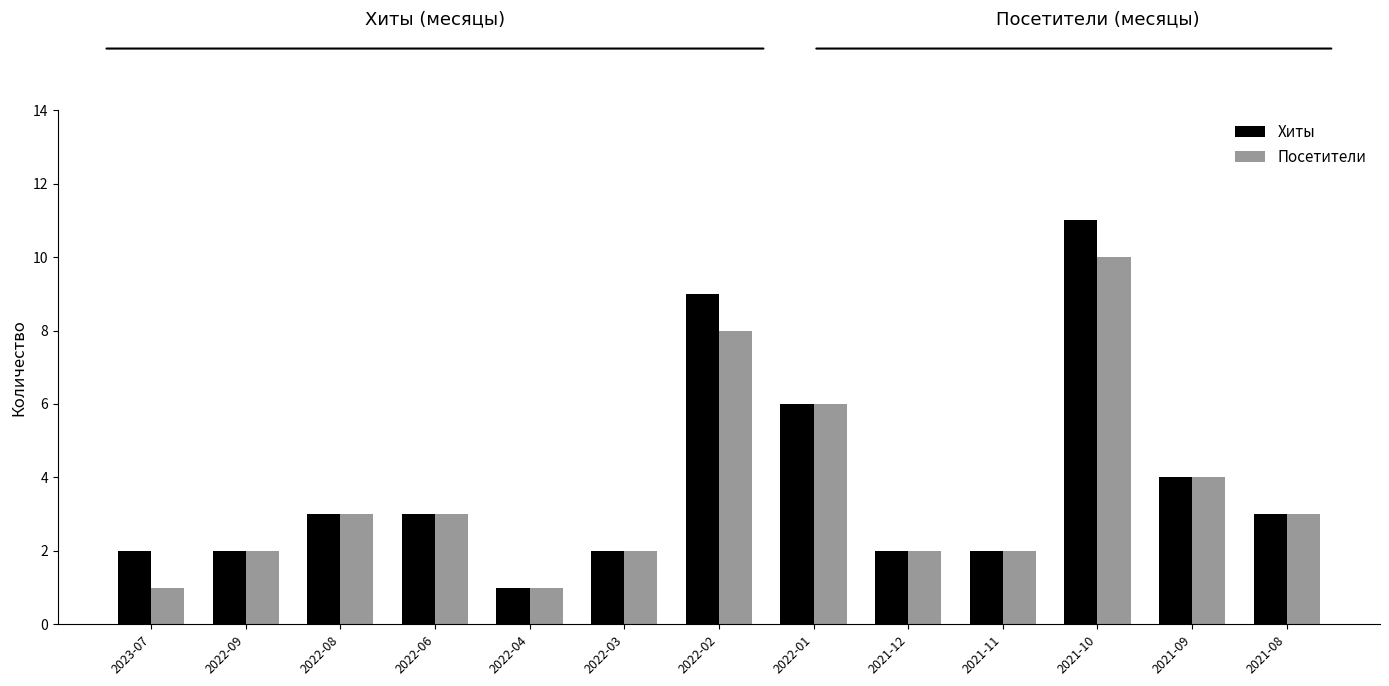

What is the difference between the maximum and minimum values in the Хиты series?

10